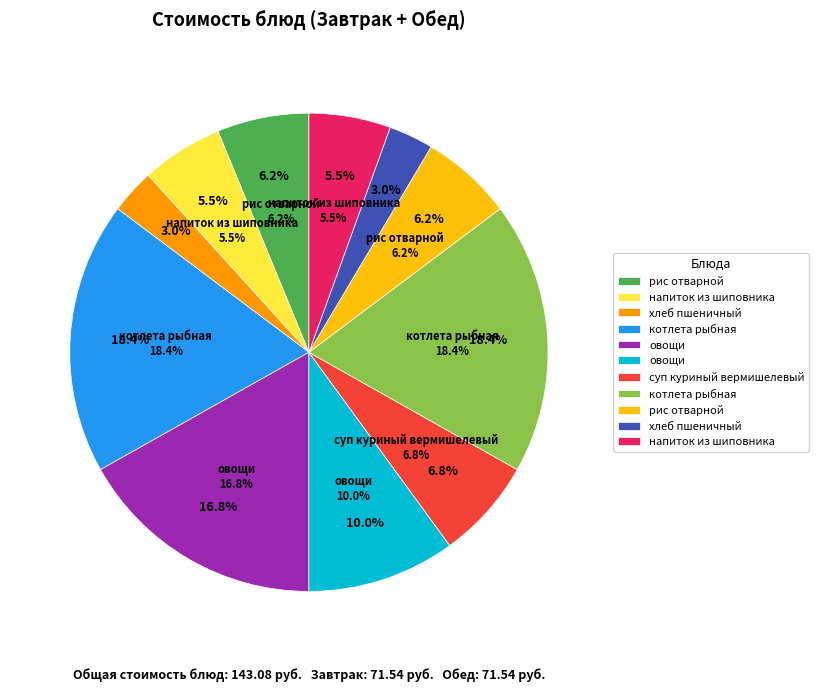

To the nearest percent, what portion does рис отварной (Завтрак) represent?

6%